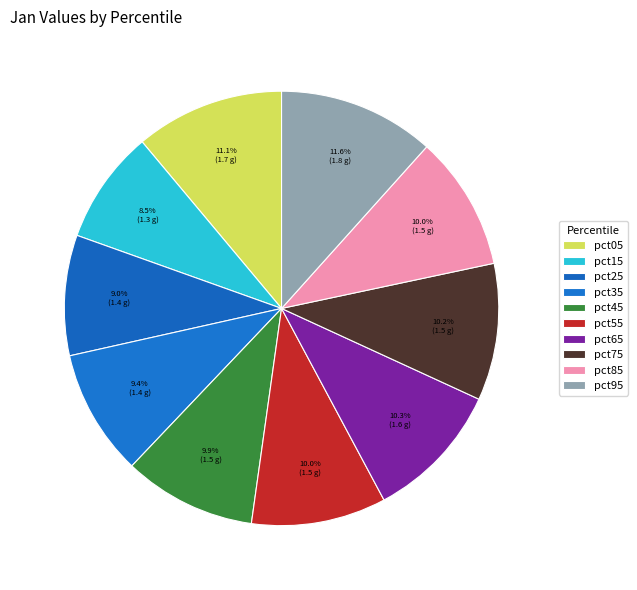

How many slices are in this pie chart?

10